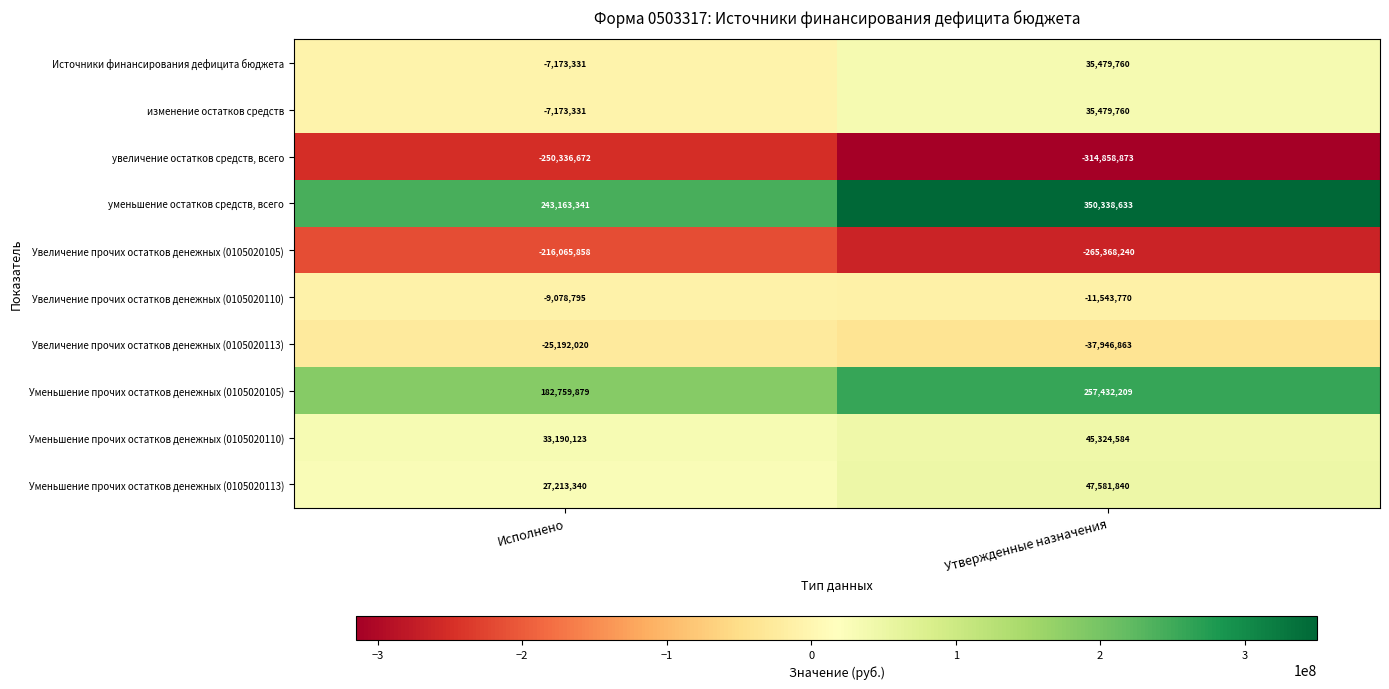

The value of Увеличение прочих остатков денежных (0105020113) at Утвержденные назначения is -37946863. True or false?

True